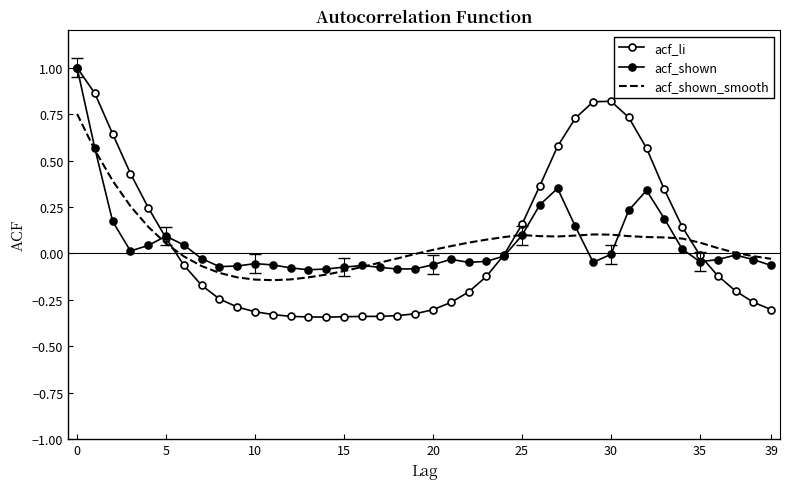

True or false: acf_shown has more than 2 points higher than both neighbors.

True